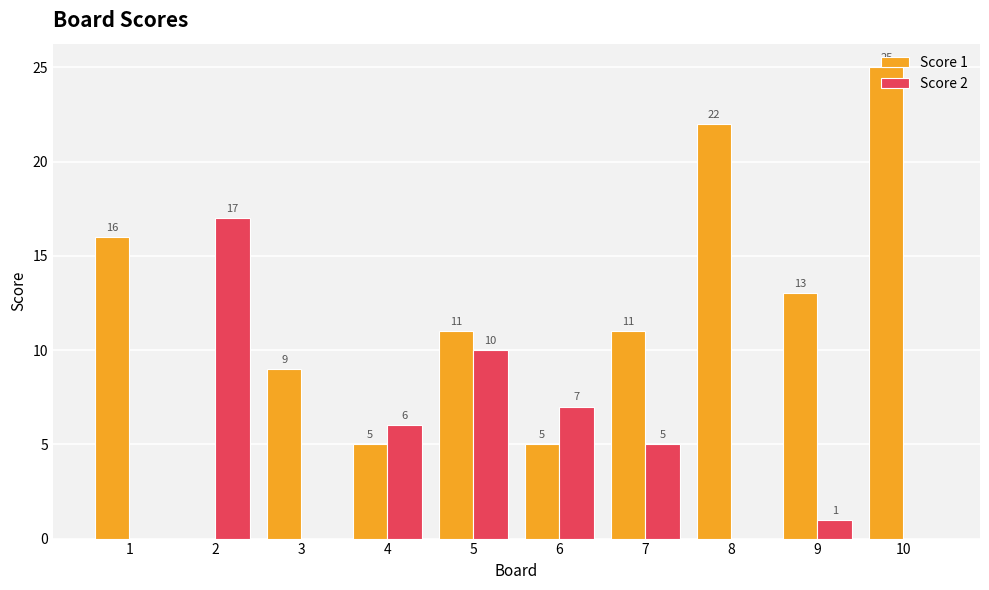

The value of Score 1 at 7 is 5. True or false?

False